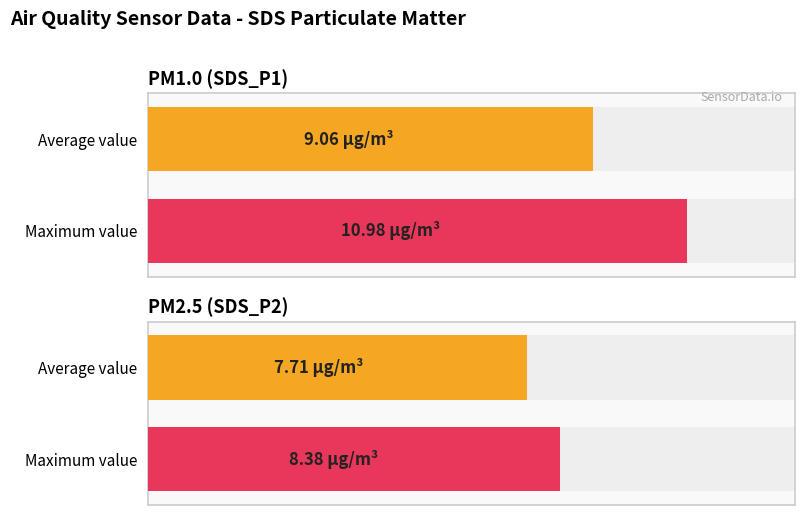

Which series has the widest spread of values?

SDS_P1